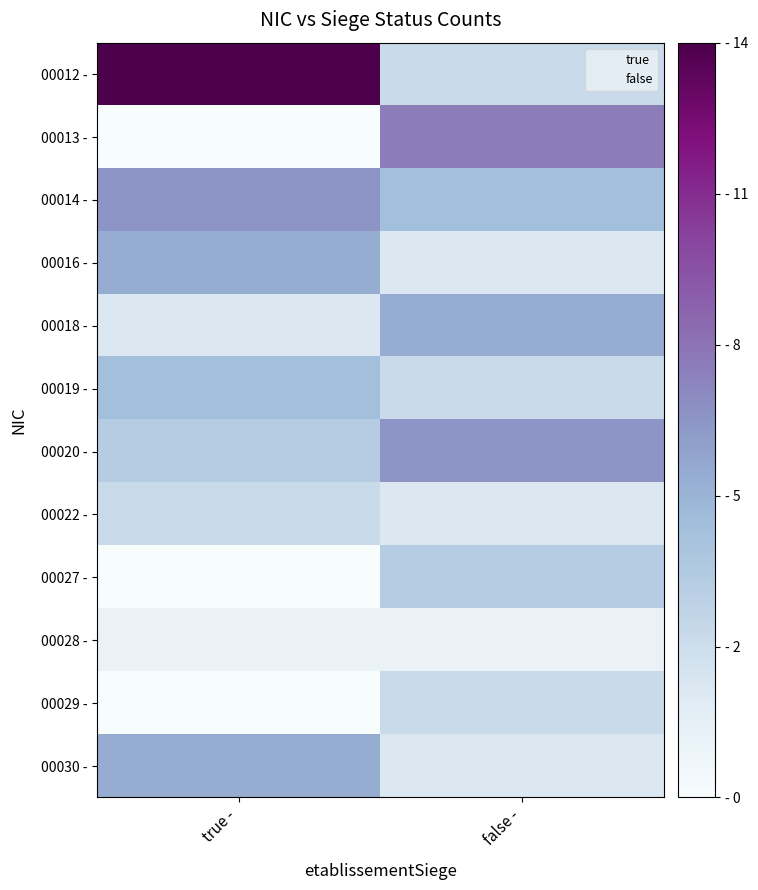

Rank the series by their maximum value, from highest to lowest.

00012 -, 00013 -, 00014 -, 00020 -, 00016 -, 00018 -, 00030 -, 00019 -, 00027 -, 00022 -, 00029 -, 00028 -